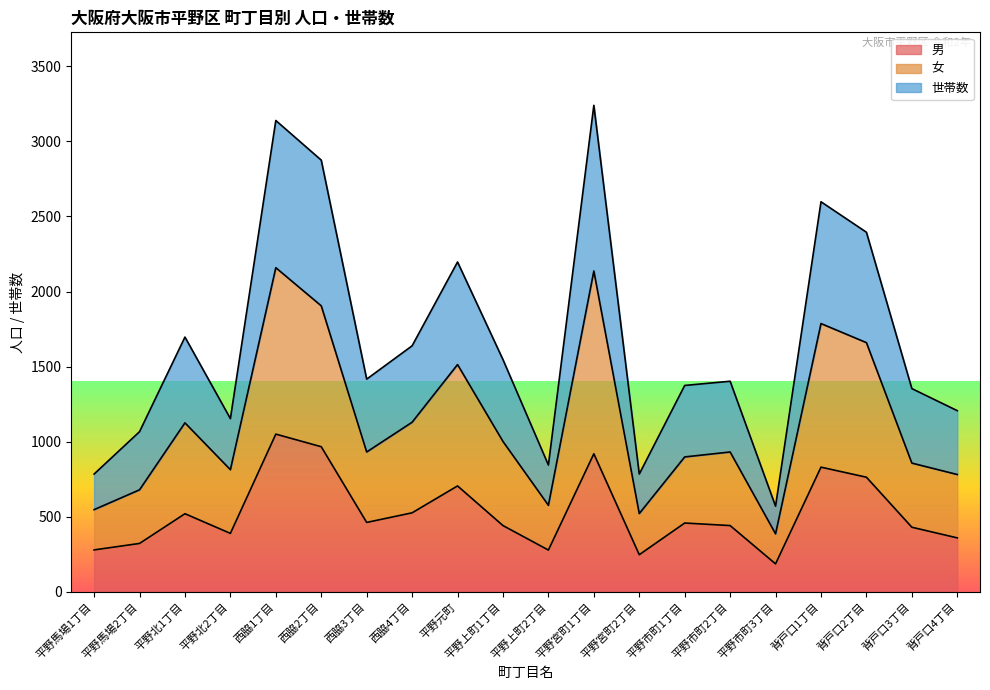

What are all the series names shown in the legend?

男, 女, 世帯数